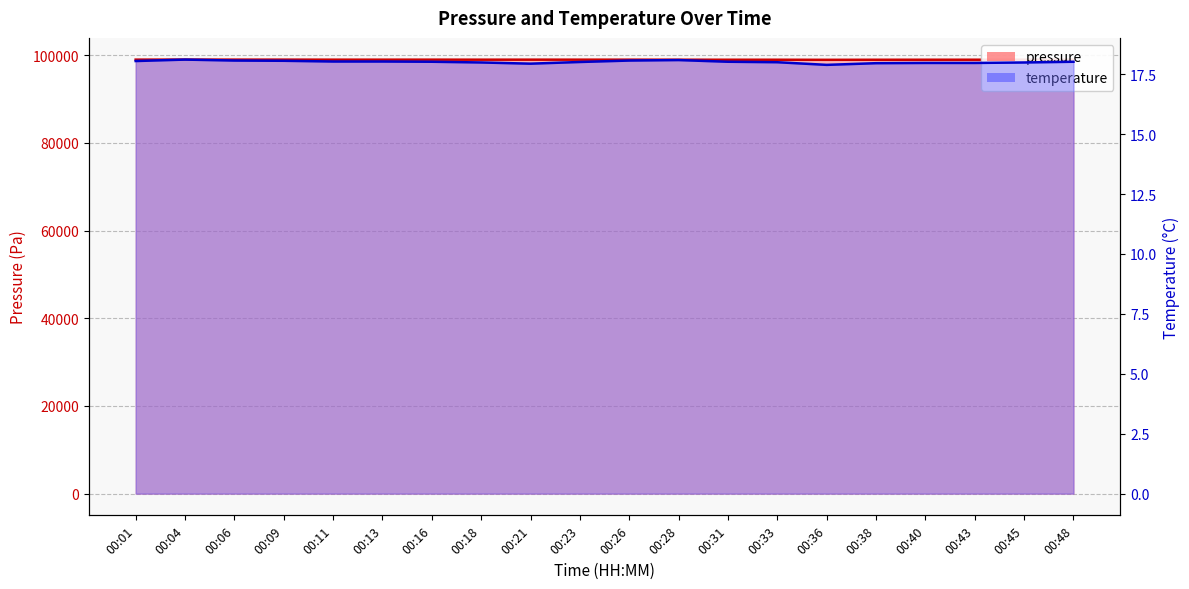

Is it true that pressure equals 98966.1 at 00:06?

True